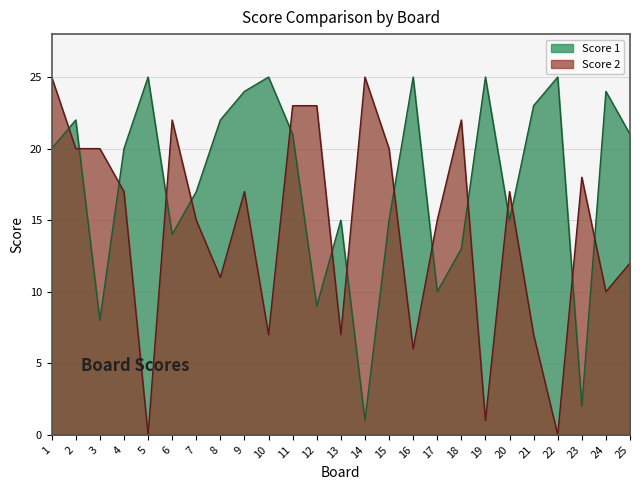

How many times do Score 1 and Score 2 cross each other?

15